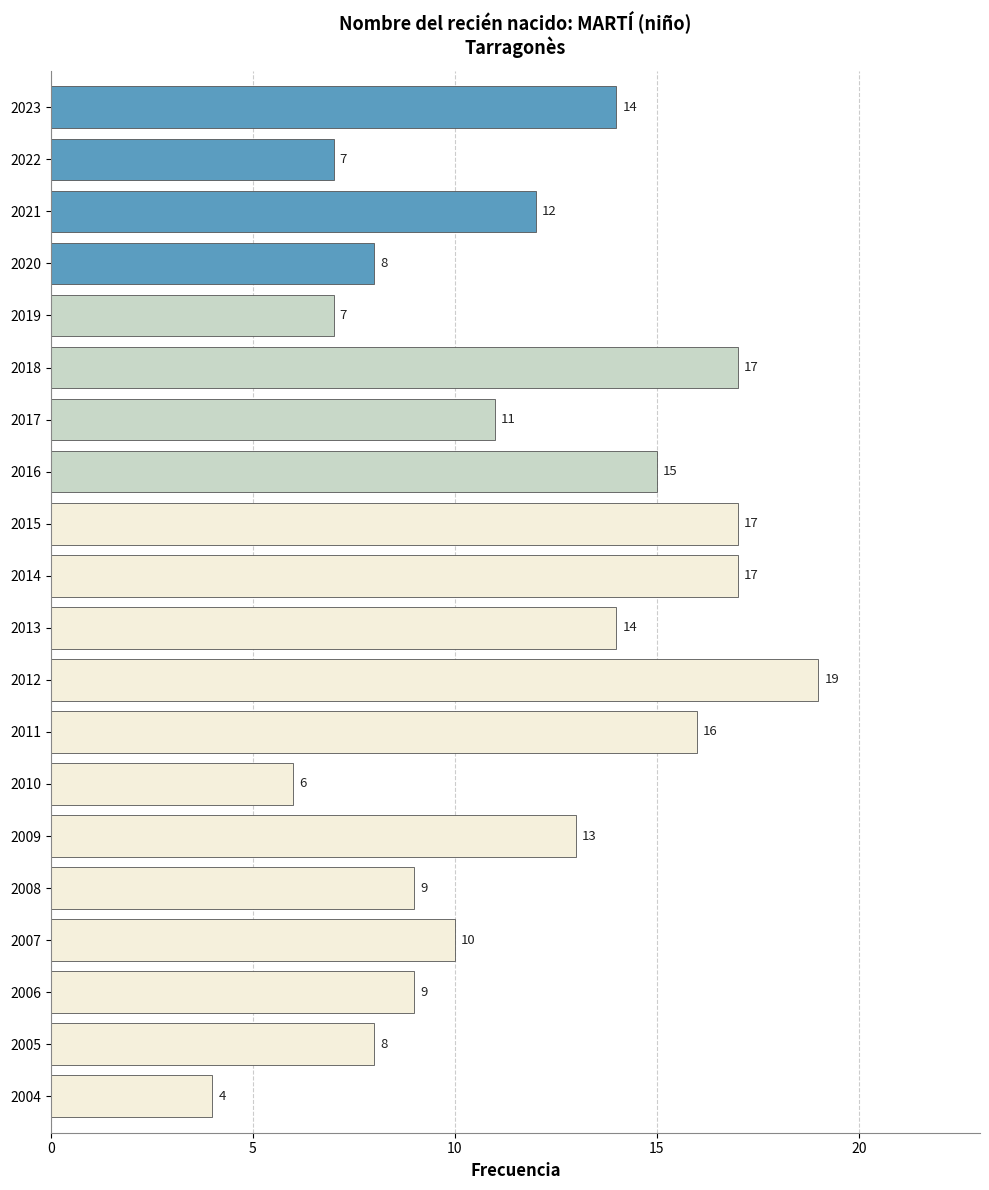

True or false: the data shows 3 at 2015.

False